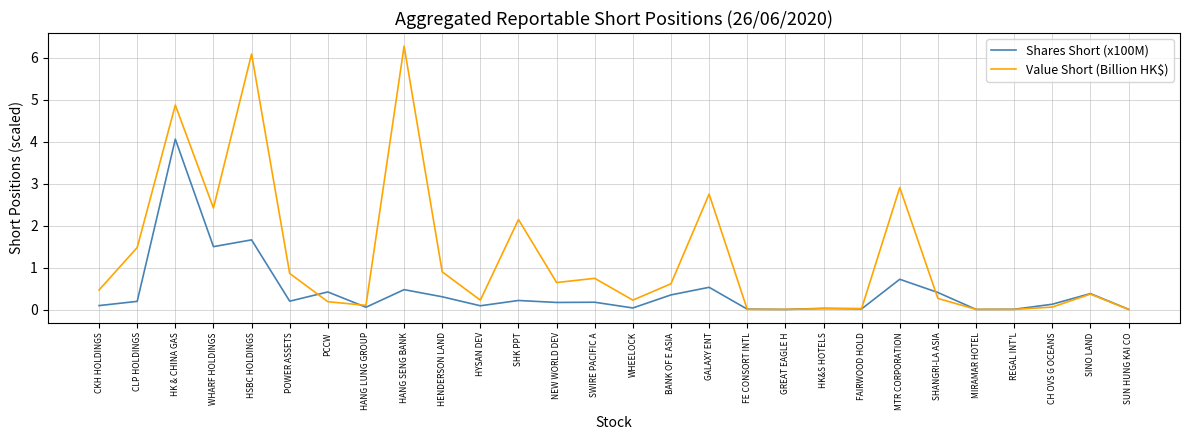

The Shares Short (x100M) series shows 0.5 at GALAXY ENT. True or false?

True